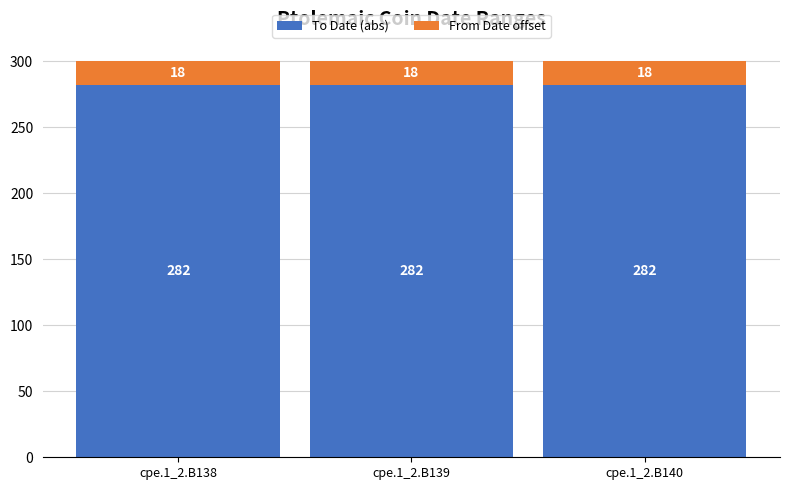

True or false: To Date (abs) has a value of 485 at cpe.1_2.B140.

False